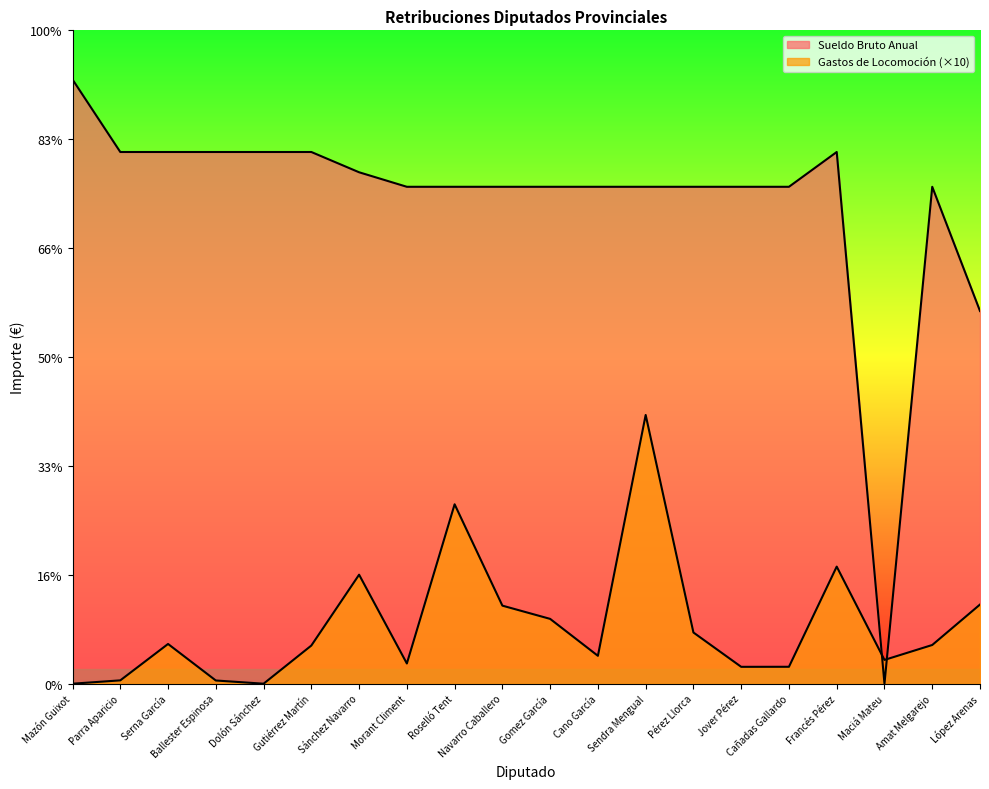

True or false: Sueldo Bruto Anual and Gastos de Locomoción intersect in this chart.

True